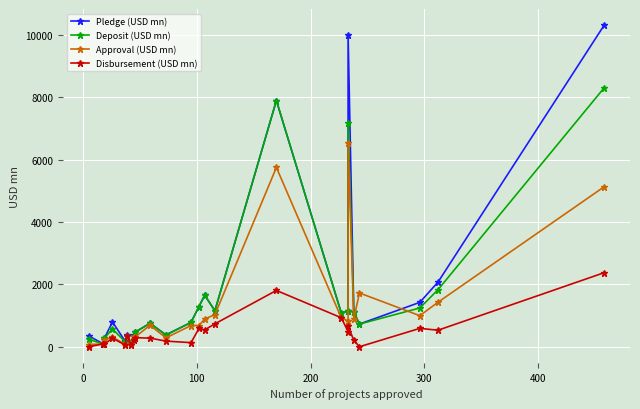

How many intersections are there between Approval (USD mn) and Pledge (USD mn)?

4